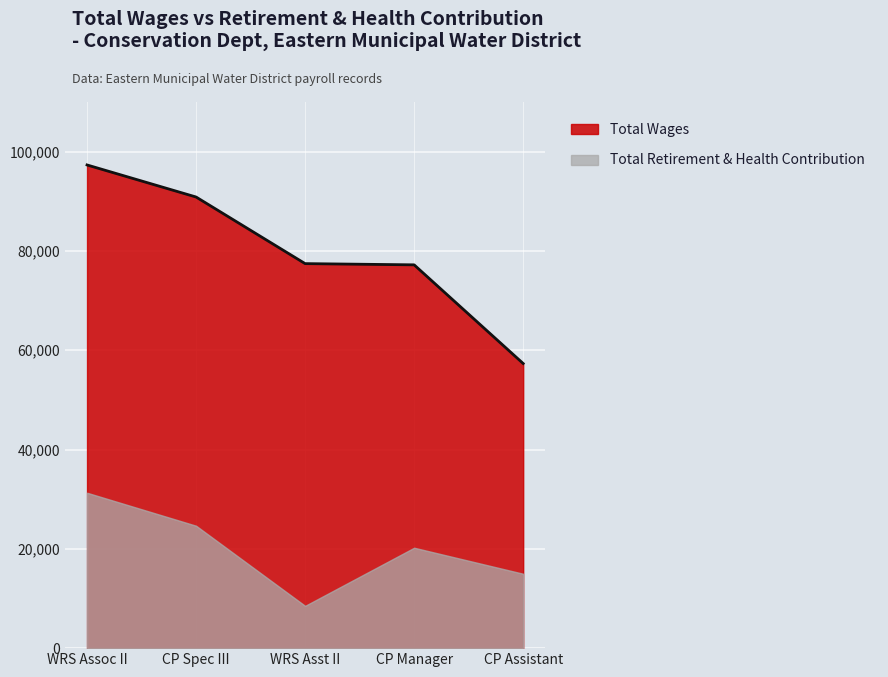

True or false: Total Retirement & Health Contribution has a value of 7900 at WRS Assoc II.

False